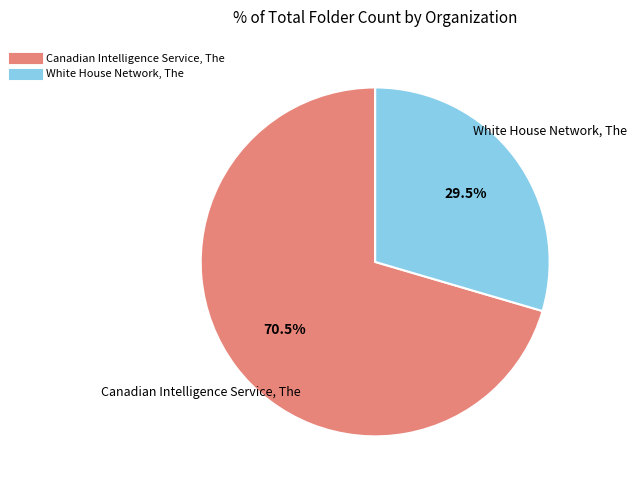

Rank the categories by value from lowest to highest.

White House Network, The, Canadian Intelligence Service, The